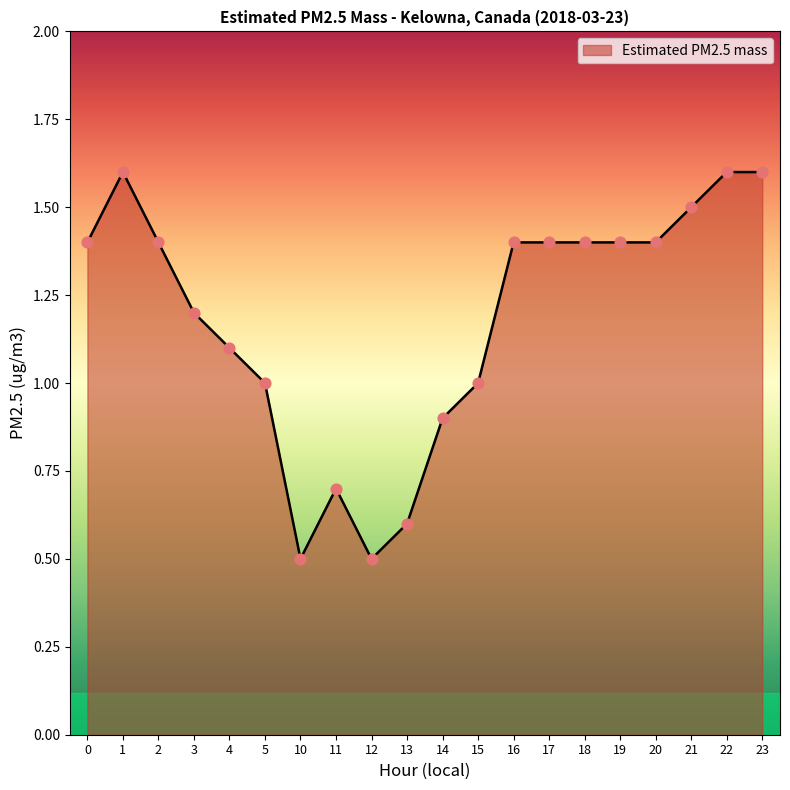

What is the change in value from 0 to 23?

+0.2